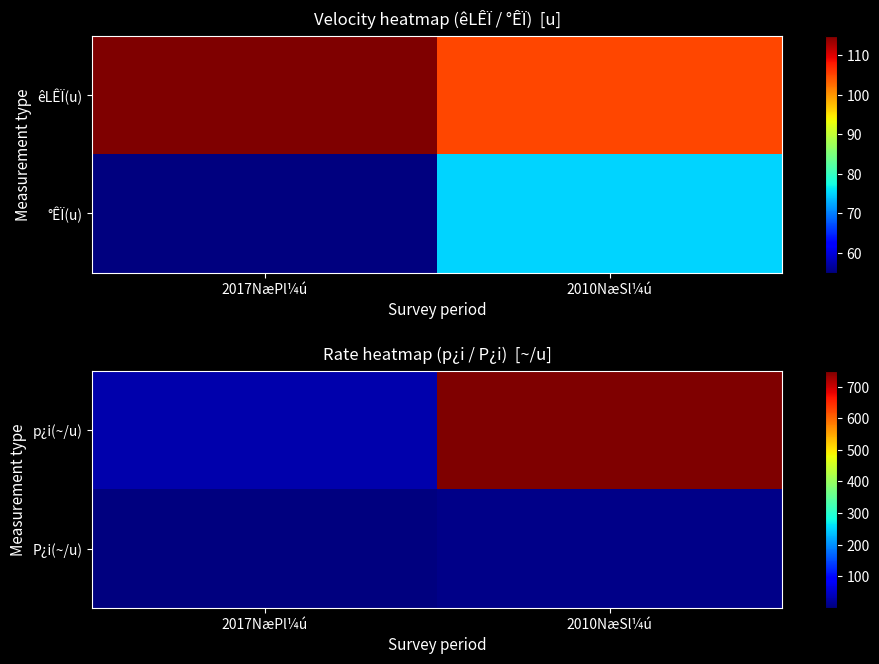

List the series in order of their peak value, lowest first.

P¿i(~/u), p¿i(~/u)